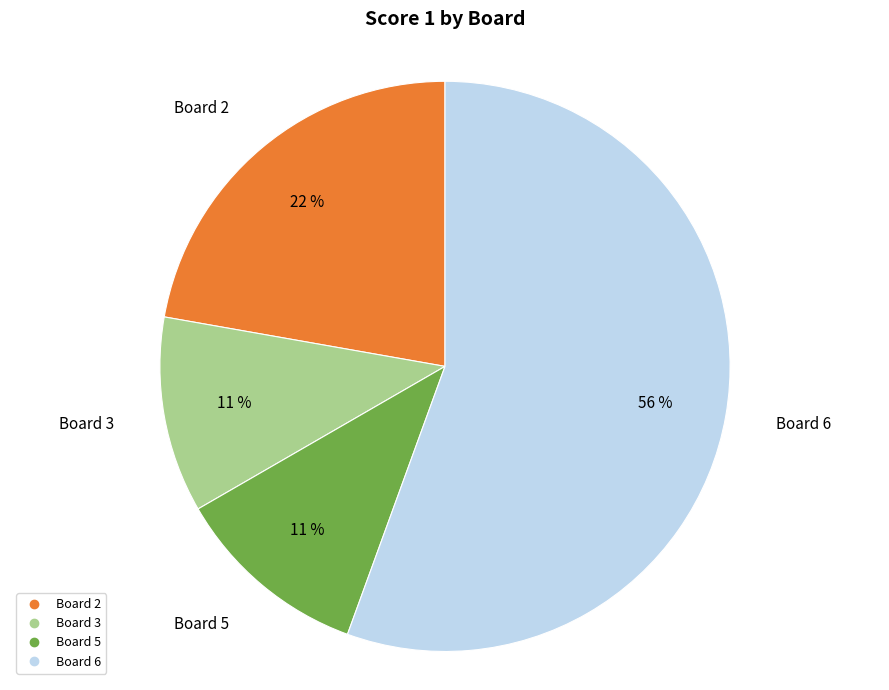

Is there a majority slice in this chart?

Yes